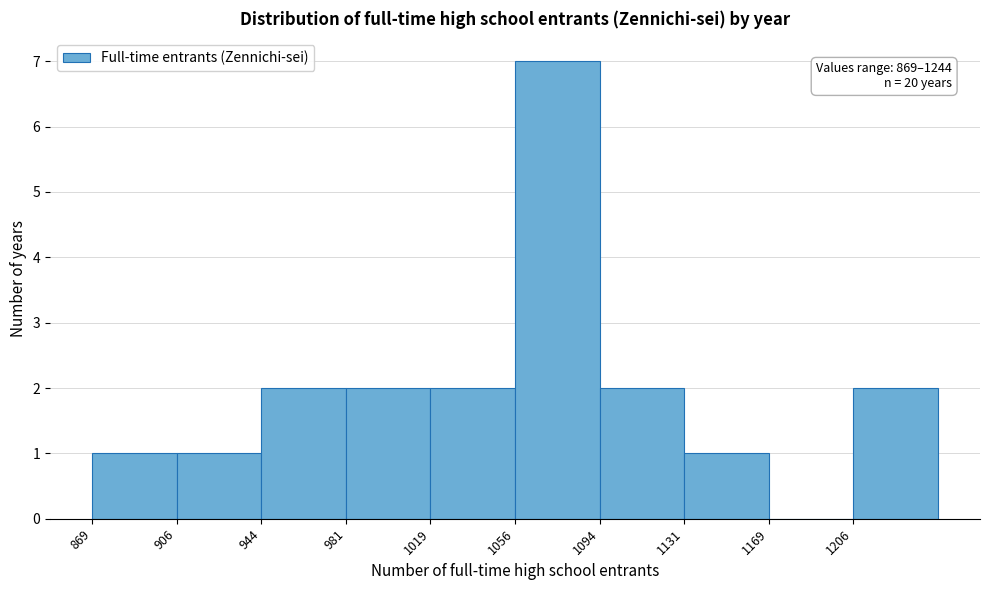

Which range on the x-axis has the tallest bar?

1056.5 to 1094.0